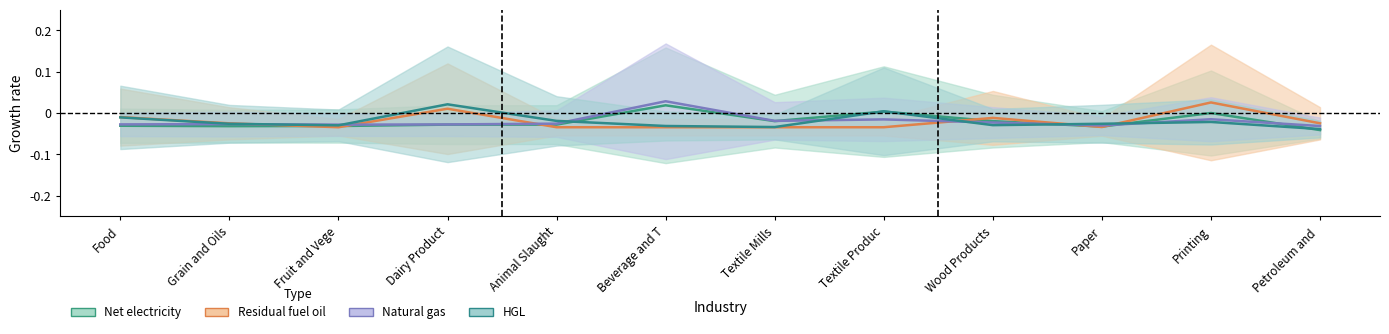

Rank the series by their maximum value, from lowest to highest.

Net electricity, HGL, Residual fuel oil, Natural gas